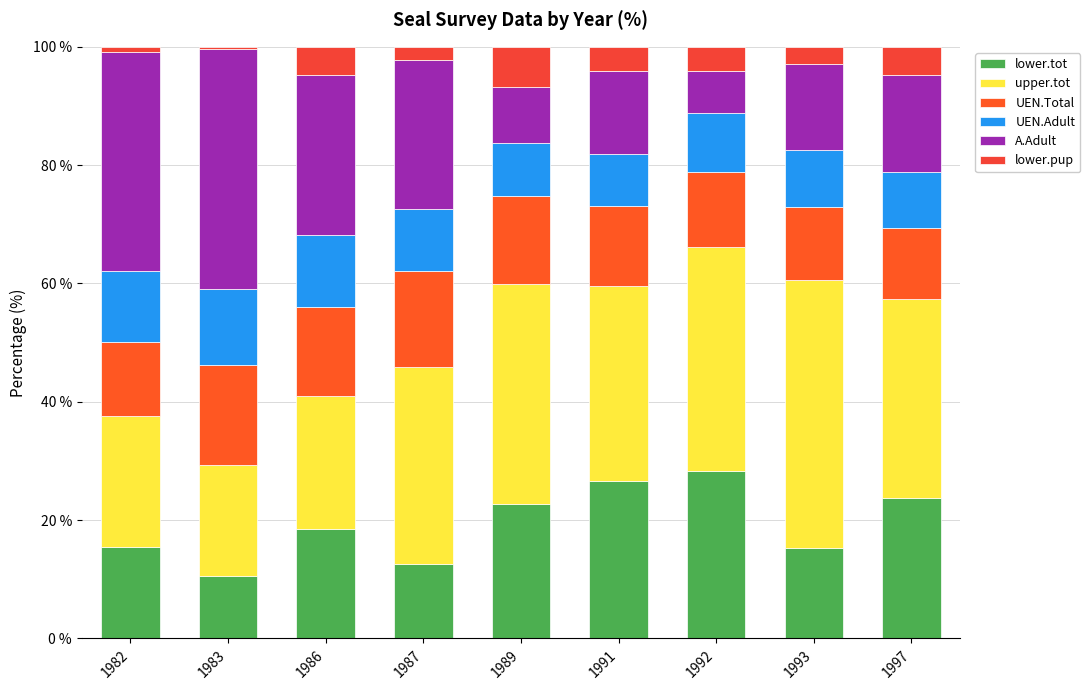

The lower.tot series shows 22.7 at 1989. True or false?

True